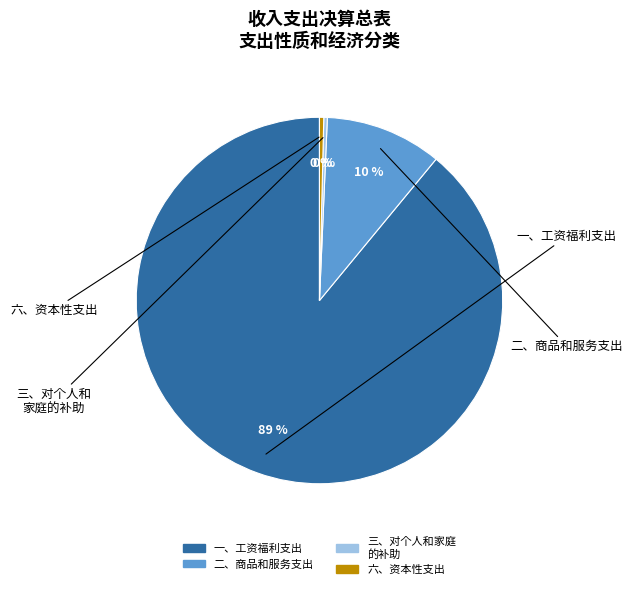

Does any single category account for the majority?

Yes